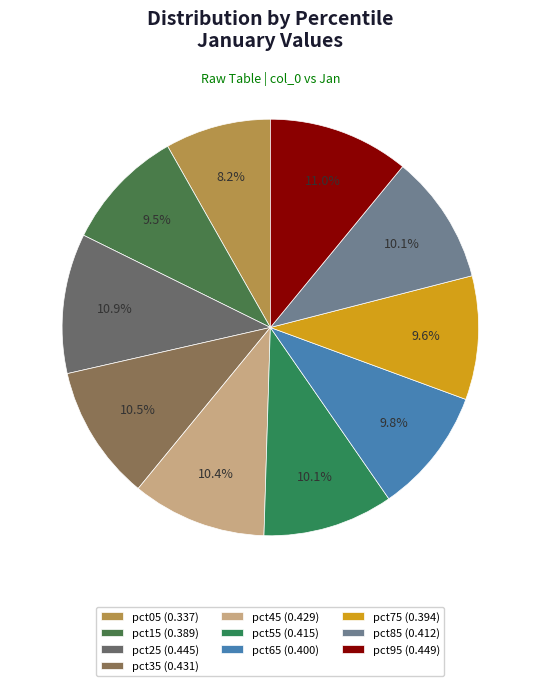

Is there any slice that represents more than half of the pie?

No